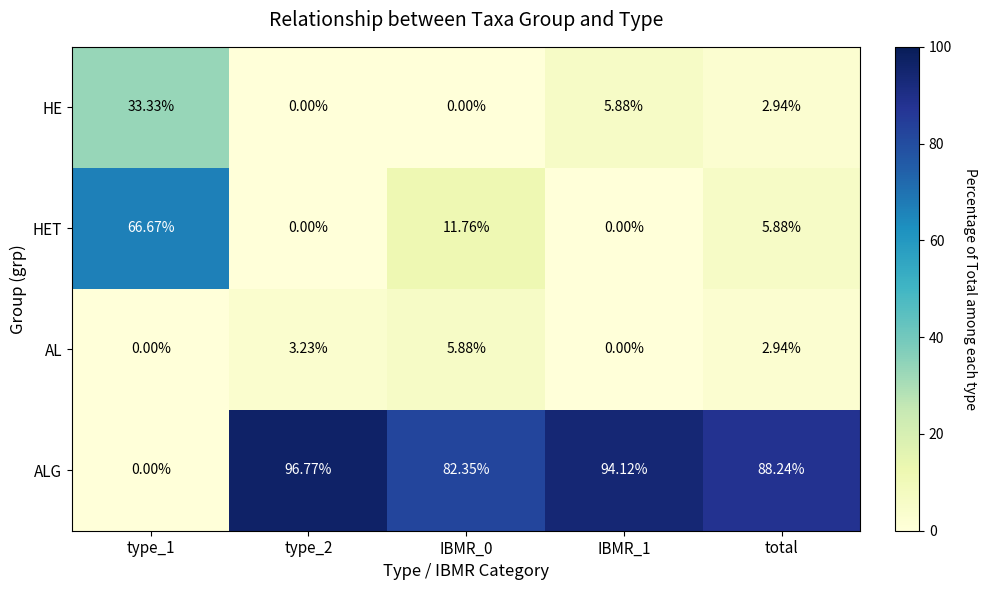

Which series has the largest range (max minus min)?

ALG